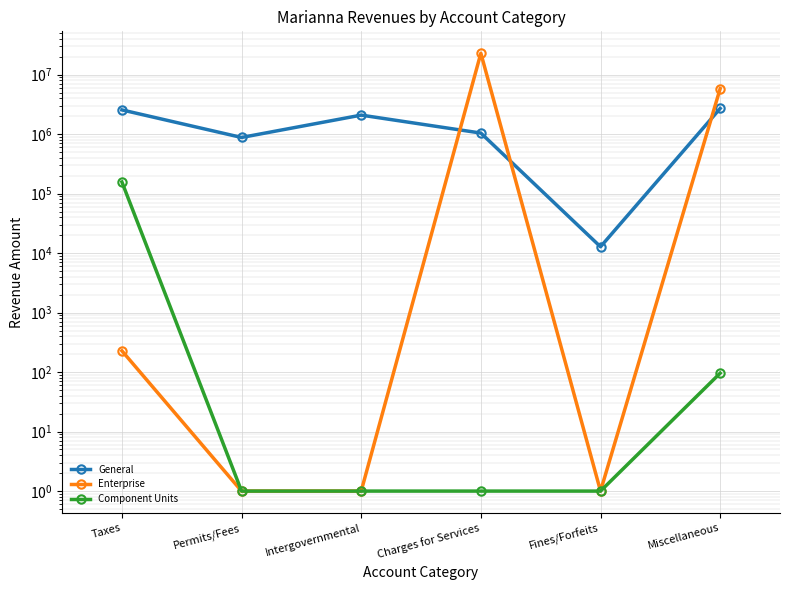

Reading left to right, extract all data points from this chart.

General: Taxes=2550415	Permits/Fees=878026	Intergovernmental=2085458	Charges for Services=1041012	Fines/Forfeits=12776	Miscellaneous=2701164
Enterprise: Taxes=228	Permits/Fees=1	Intergovernmental=1	Charges for Services=22873416	Fines/Forfeits=1	Miscellaneous=5807176
Component Units: Taxes=157015	Permits/Fees=1	Intergovernmental=1	Charges for Services=1	Fines/Forfeits=1	Miscellaneous=96